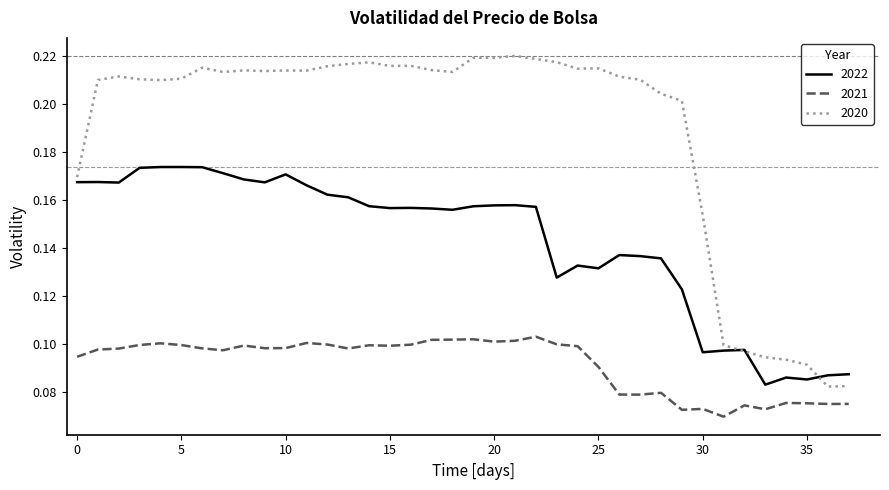

Which series has the largest range (max minus min)?

2020